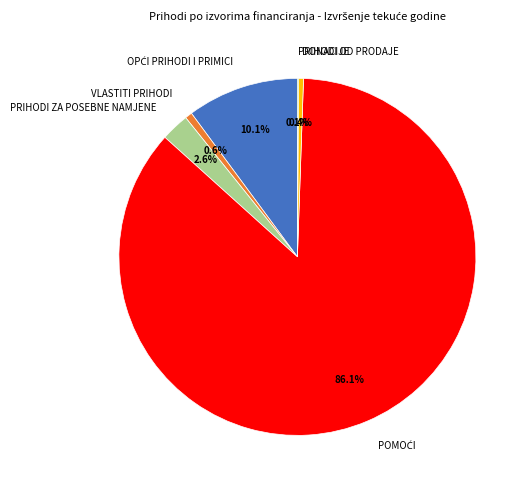

Is there any slice that represents more than half of the pie?

Yes